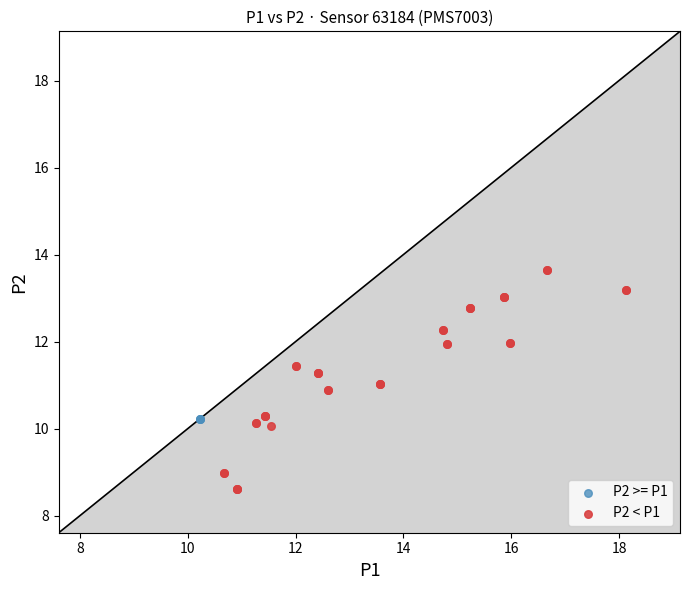

What are all the series names shown in the legend?

P2 >= P1, P2 < P1